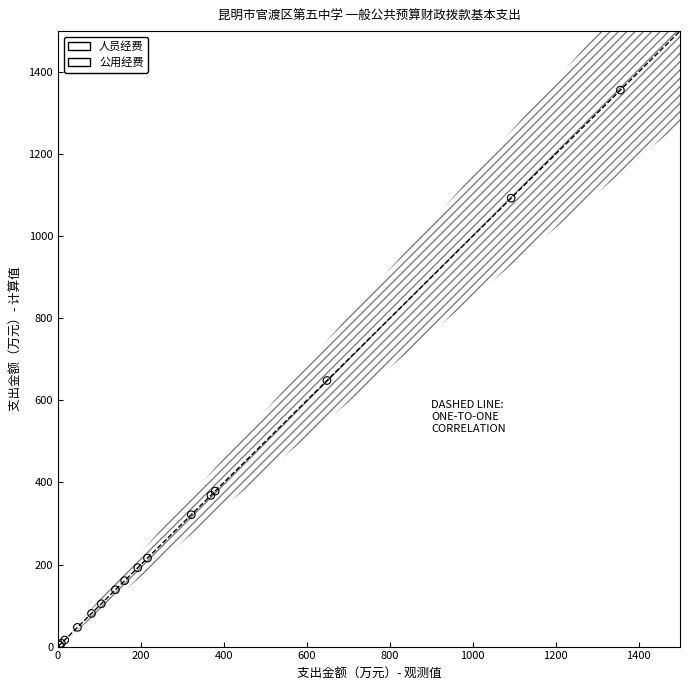

Which series contains the highest Y value?

人员经费